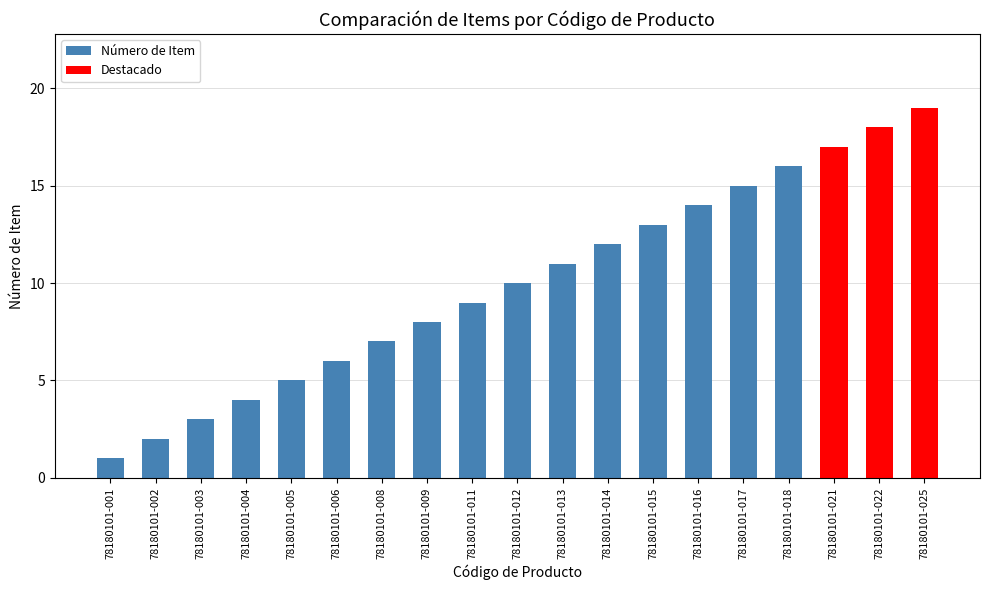

Between 78180101-004 and 78180101-025, which is larger?

78180101-025